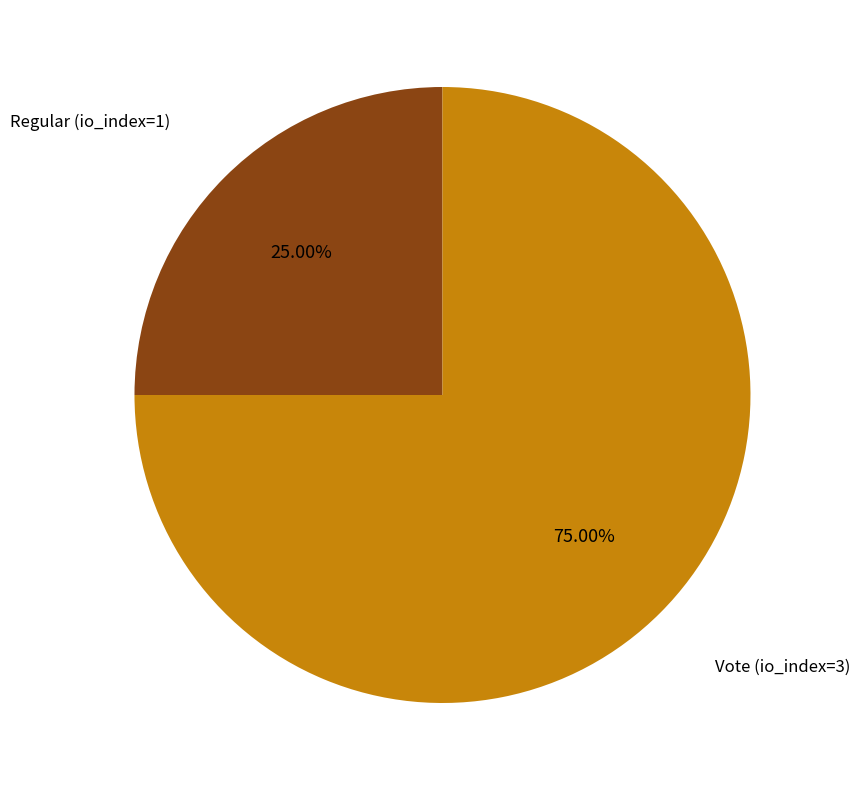

What is the ratio of the value at Regular (io_index=1) to the value at Vote (io_index=3)?

0.3